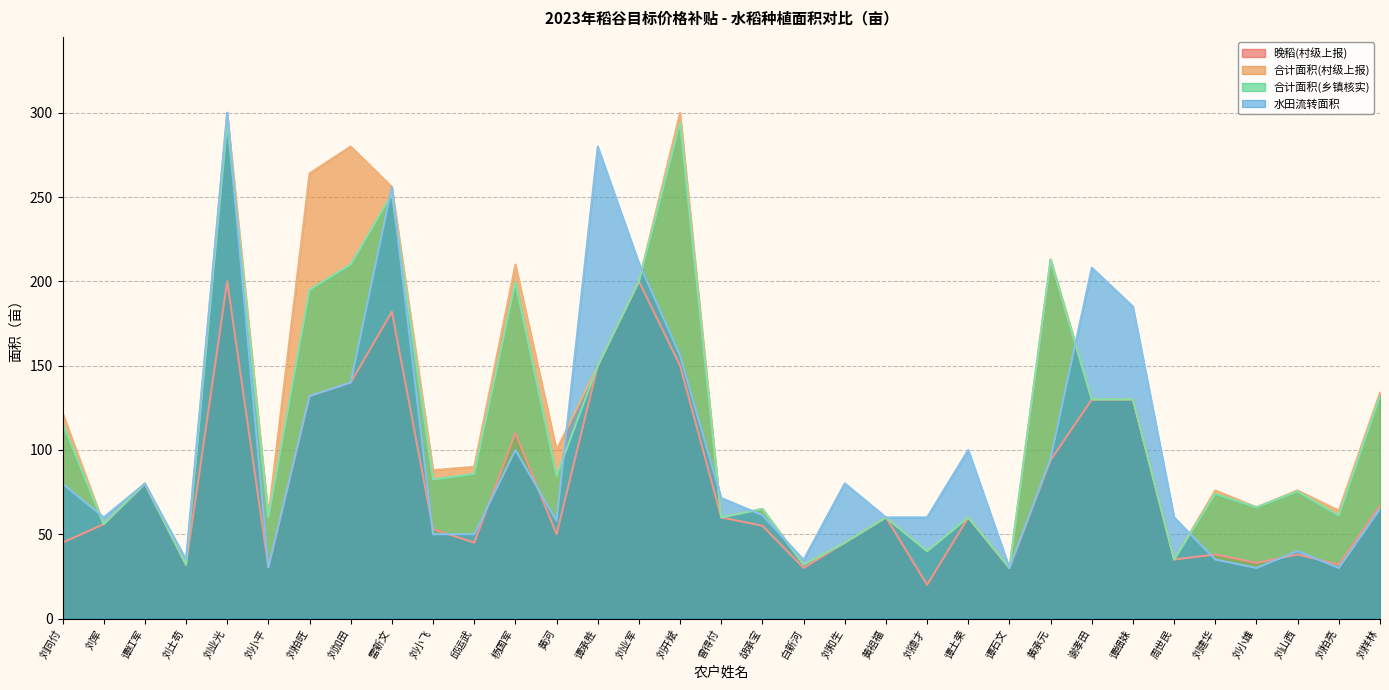

What is the difference between the highest and lowest values at 胡承宝?

10.0